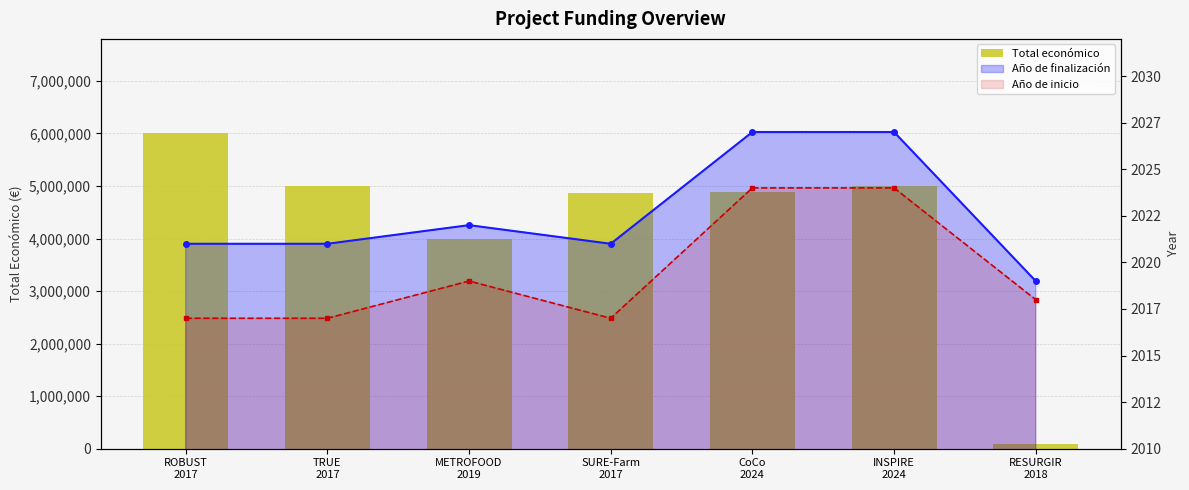

Where does the Total económico series first go above 4876764?

ROBUST
2017